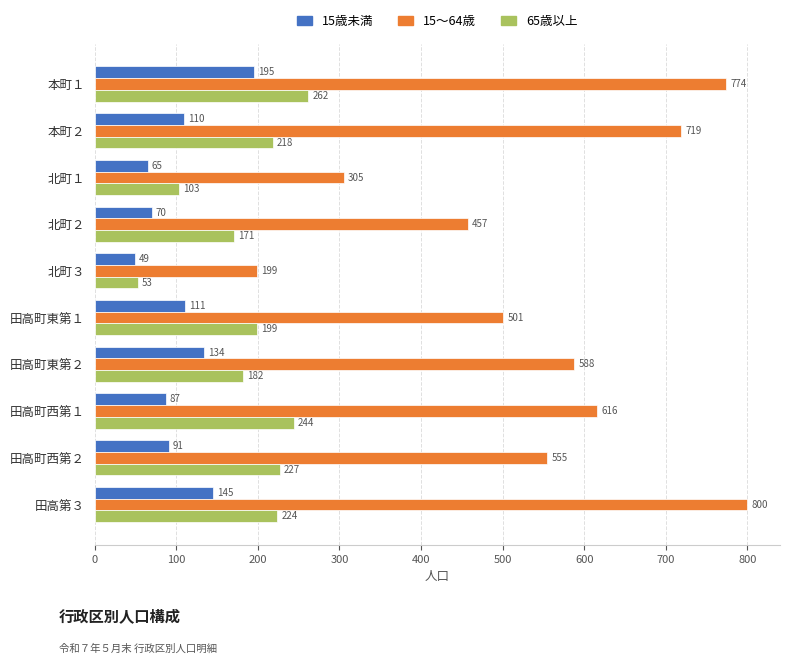

The value of 65歳以上 at 田高町東第２ is 182. True or false?

True